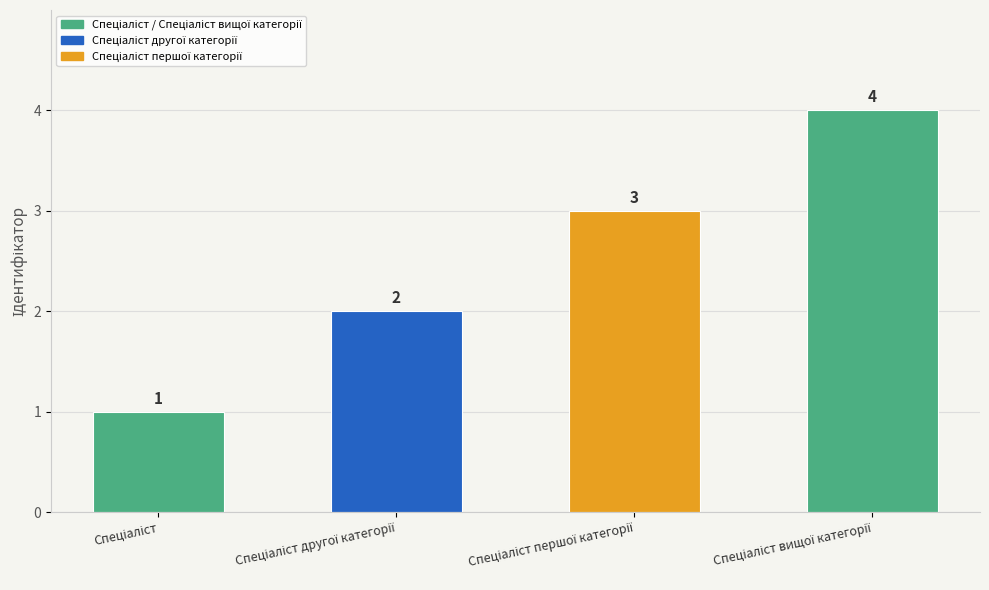

What is the greatest value displayed?

4